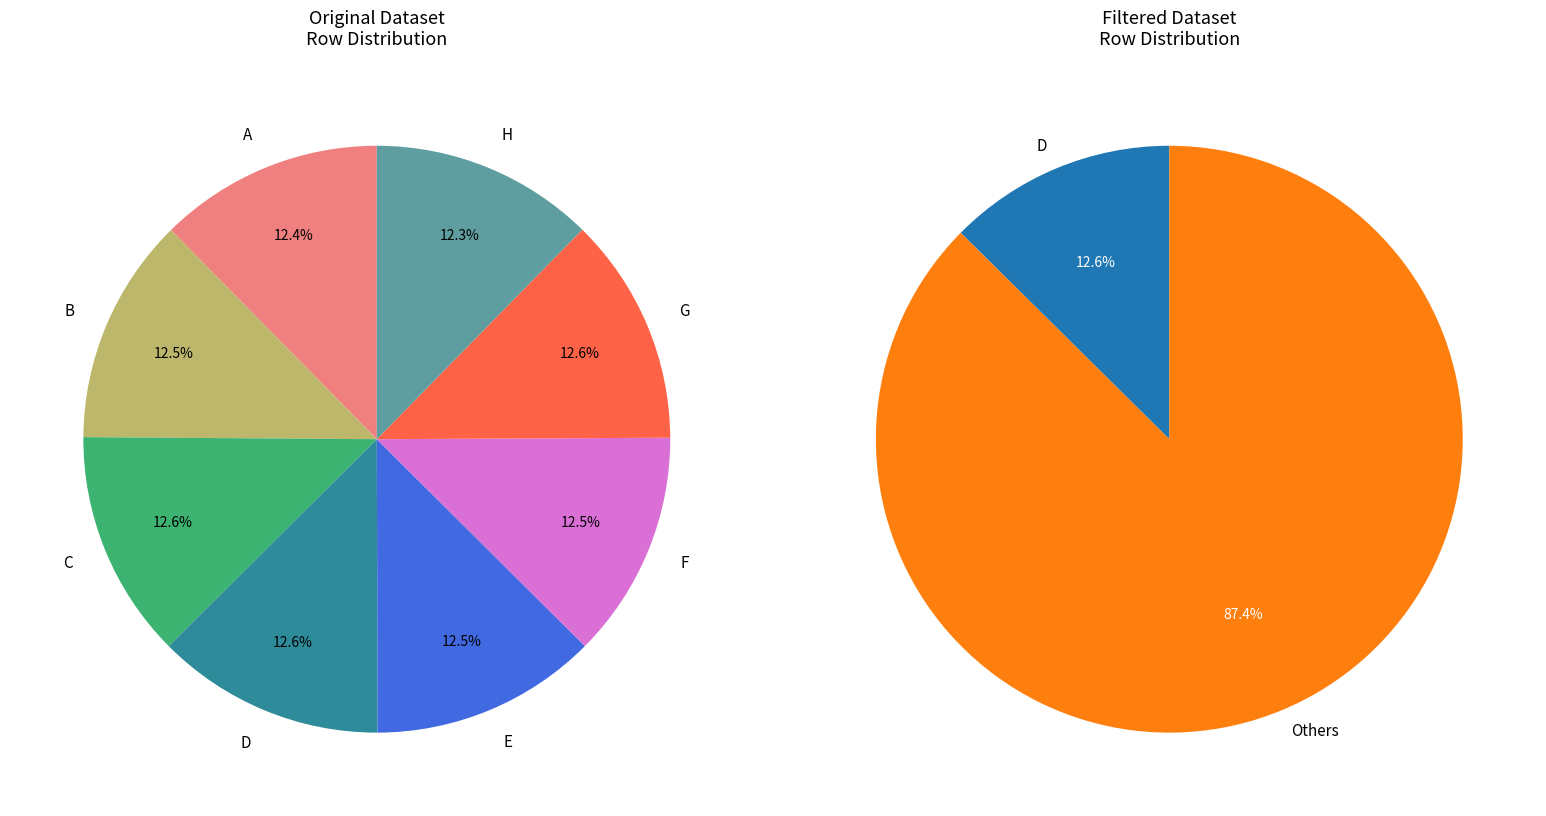

How many slices are in this pie chart?

8